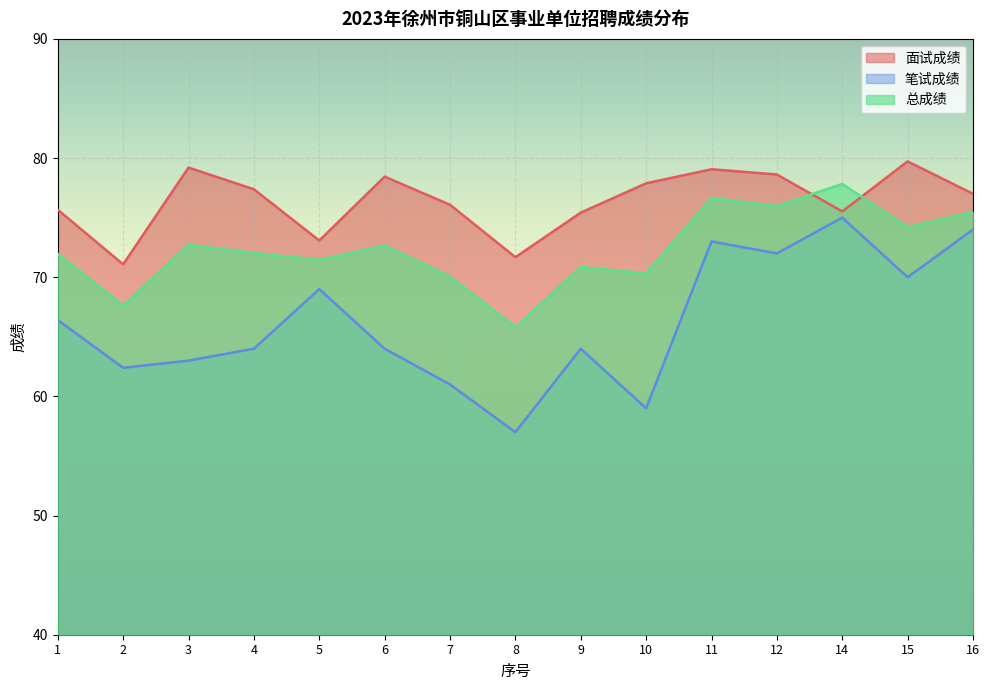

How many interior local peaks does the 面试成绩 series have?

4